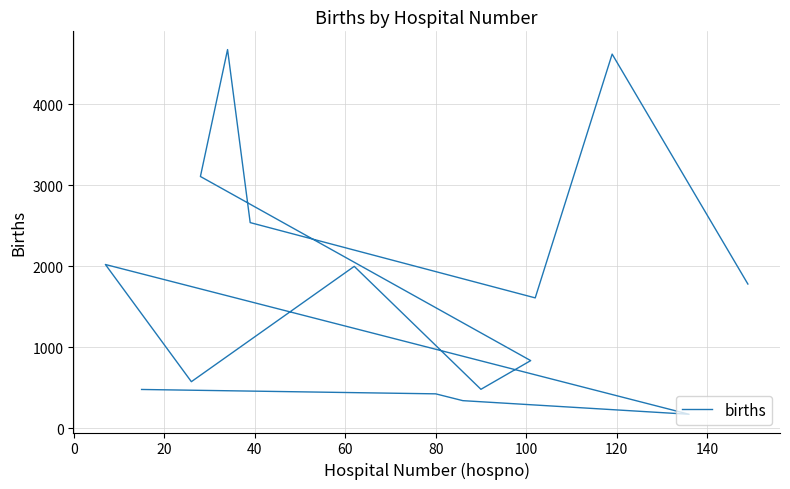

How many points are lower than both their immediate neighbors (excluding endpoints)?

4